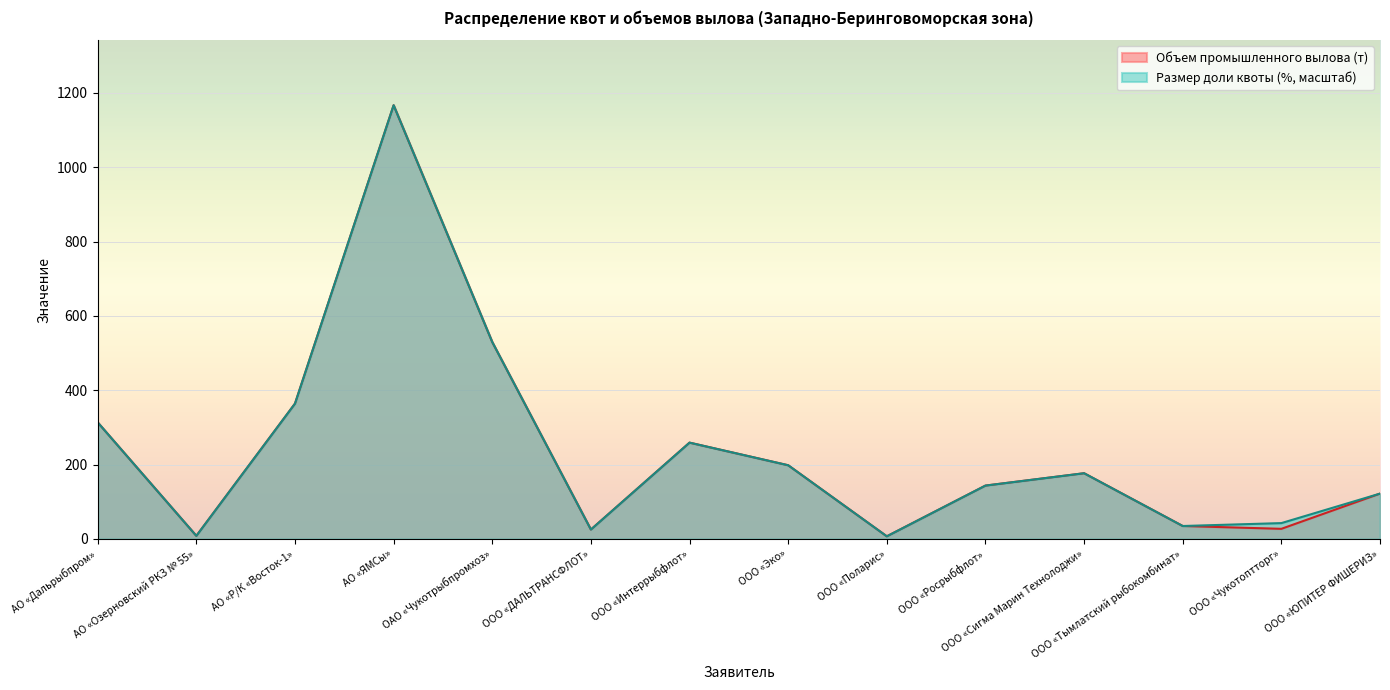

At which category does Объем промышленного вылова (т) reach its first local peak?

АО «ЯМСы»